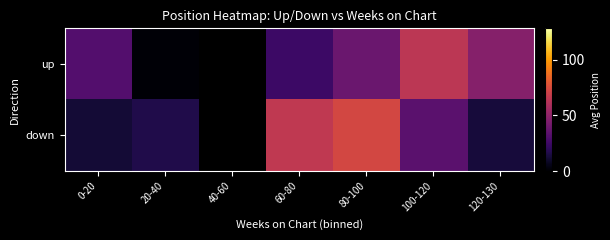

Rank the categories by up value from lowest to highest.

20-40, 40-60, 60-80, 0-20, 80-100, 120-130, 100-120